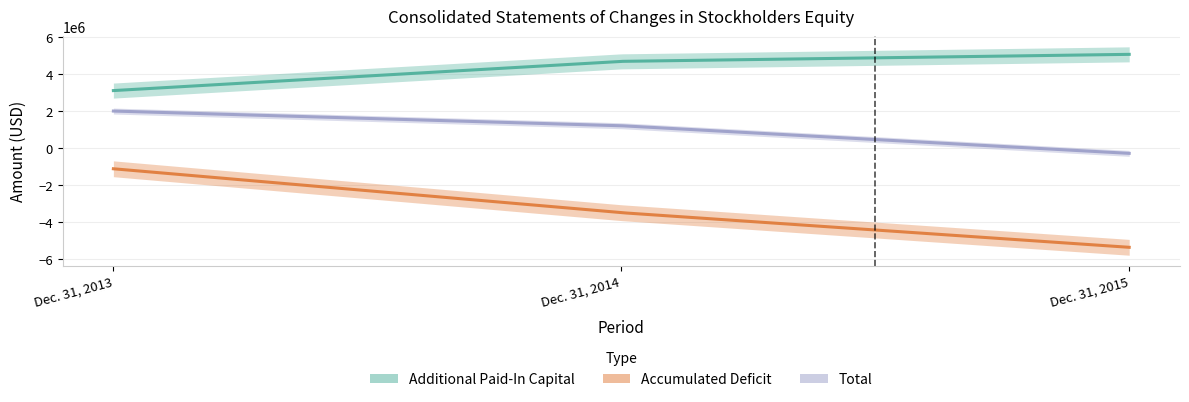

Rank the series by their average value, from lowest to highest.

Accumulated Deficit, Total, Additional Paid-In Capital